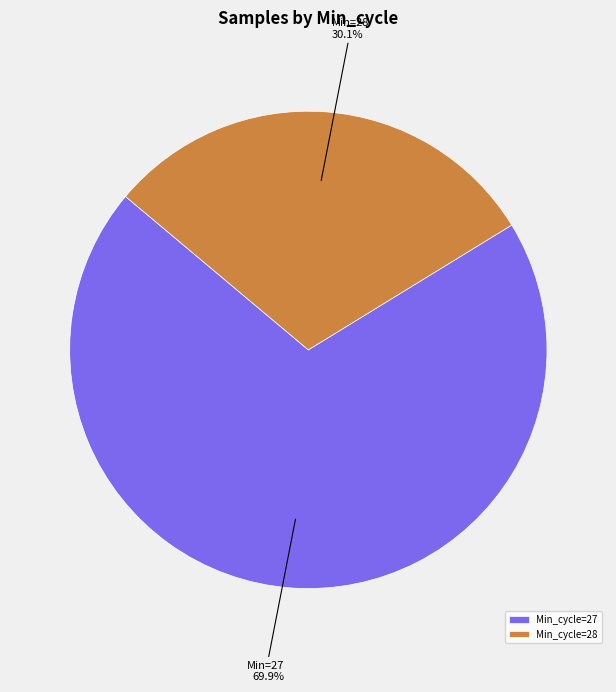

Does any single category account for the majority?

Yes